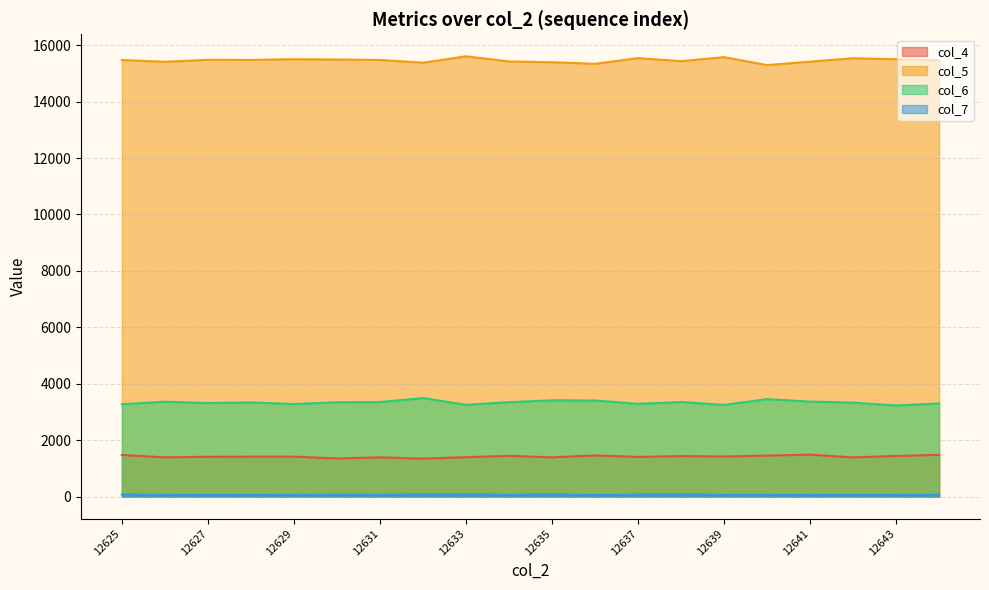

What is the maximum value for col_5?

15607